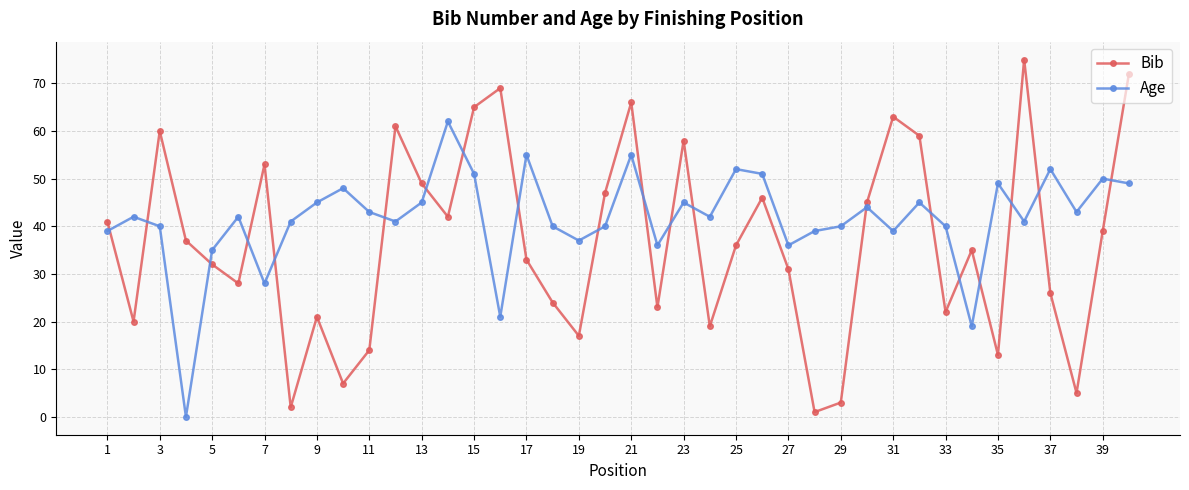

Count the number of data series in this chart.

2